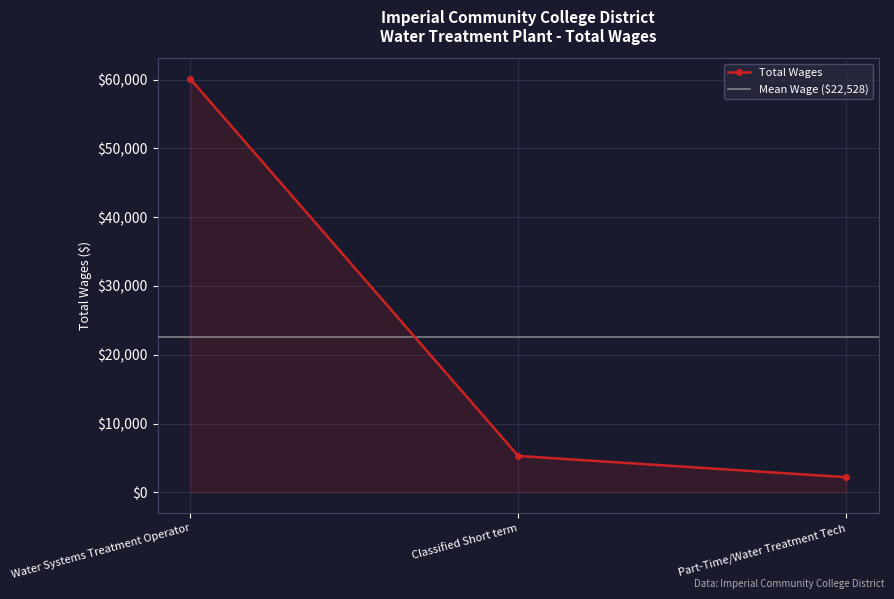

List the labels in order of value, smallest first.

Part-Time/Water Treatment Tech, Classified Short term, Water Systems Treatment Operator